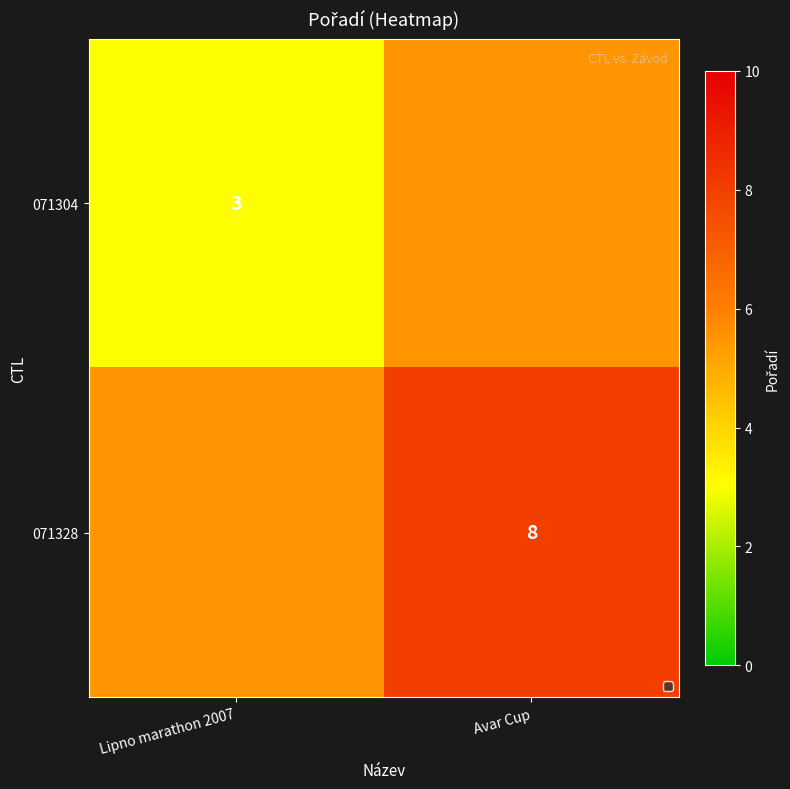

The 071328 series shows 11.6 at Avar Cup. True or false?

False